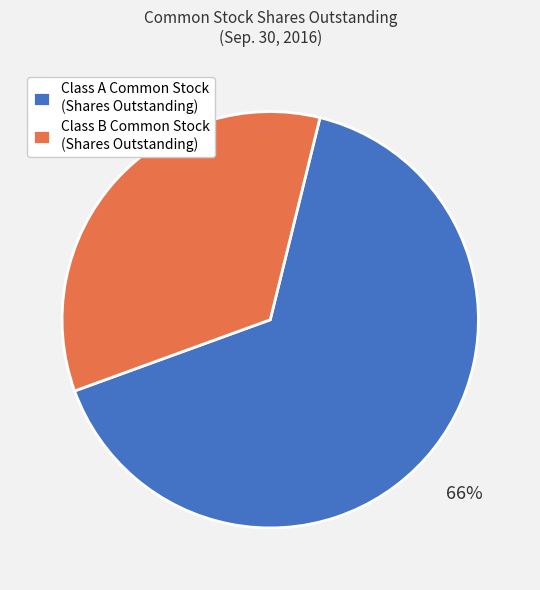

Approximately how many times larger is the value at Class B Common Stock (Shares Outstanding) compared to Class A Common Stock (Shares Outstanding)?

0.5